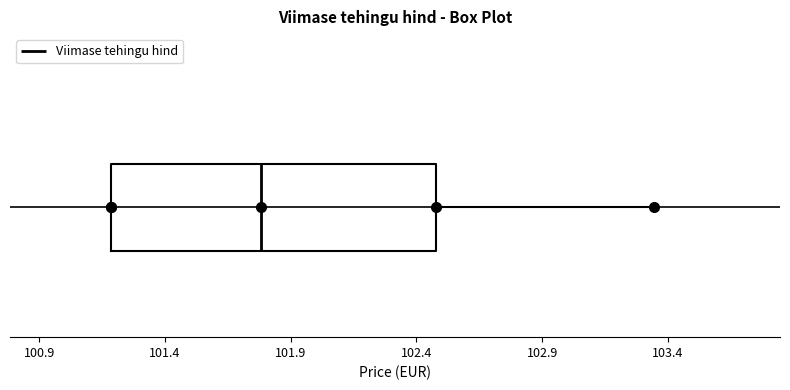

Transcribe this box plot: give where the median line is, the range the box spans, and where the two whiskers end, as read against the x-axis. The values are not printed on the chart, so give them approximately, as read against the axis.

median 101.80, box 101.20 to 102.50, whiskers 101.20 to 103.35